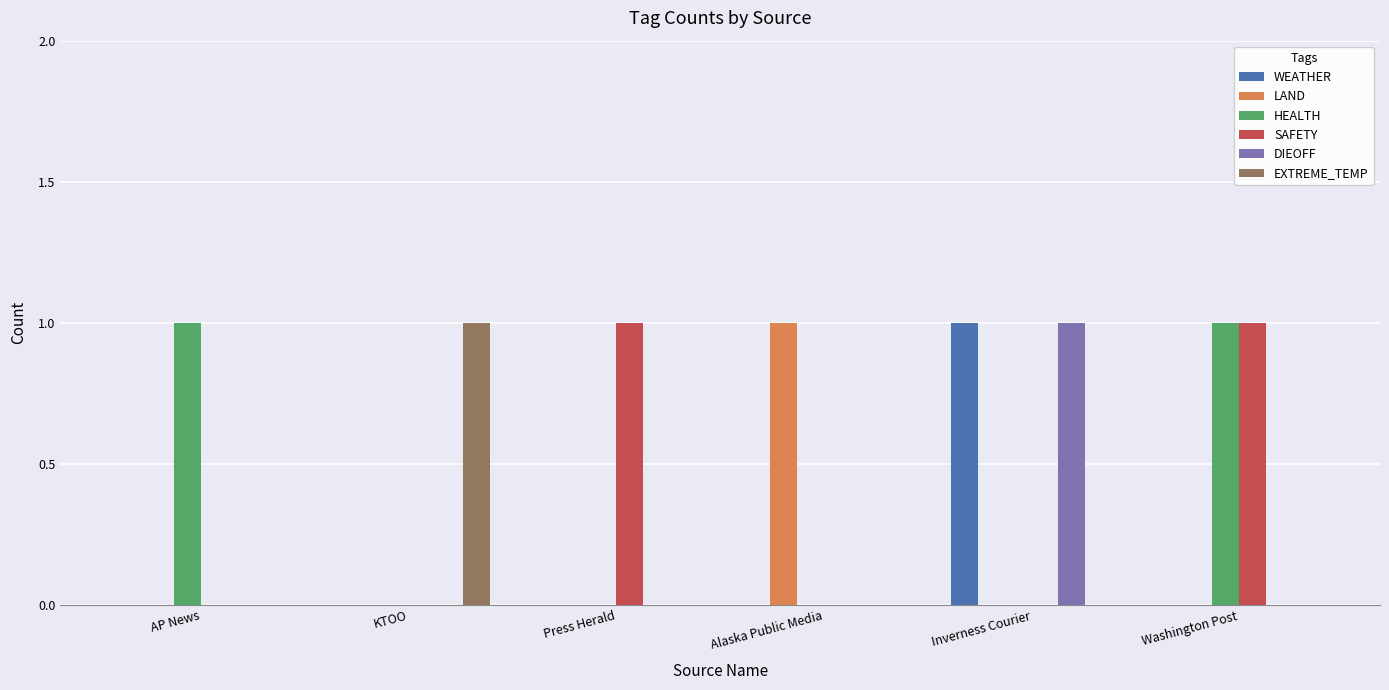

Reading left to right, extract all data points from this chart.

WEATHER: 0	0	0	0	1	0
LAND: 0	0	0	1	0	0
HEALTH: 1	0	0	0	0	1
SAFETY: 0	0	1	0	0	1
DIEOFF: 0	0	0	0	1	0
EXTREME_TEMP: 0	1	0	0	0	0